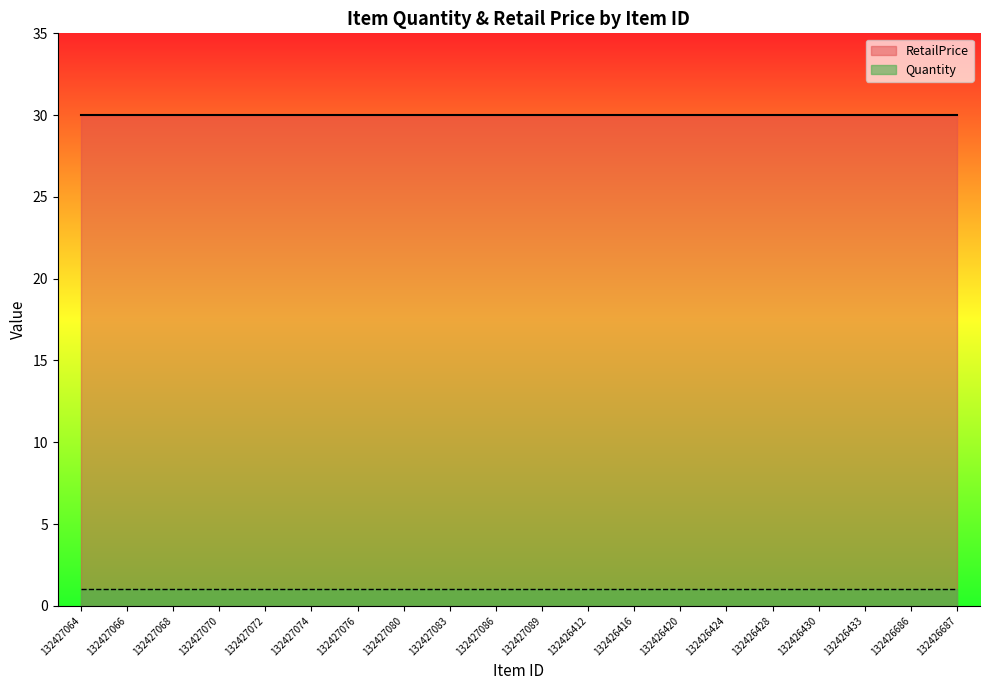

Between 132426420 and 132426428, which series saw the biggest shift?

Quantity